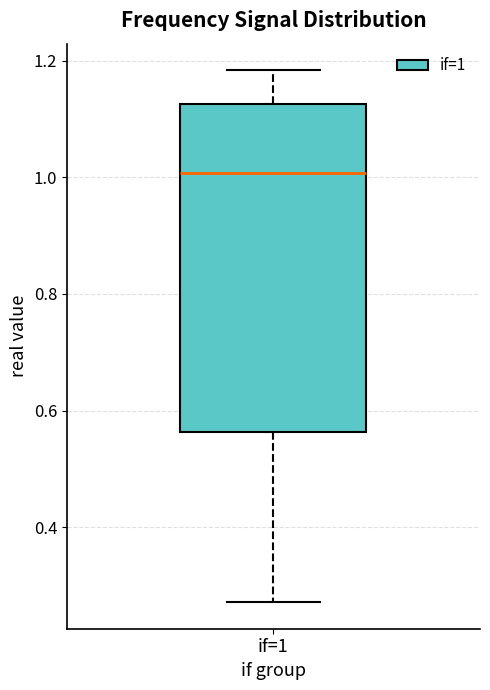

Read this box plot against the y-axis: the position of the median line, the range covered by the box, and the ends of both whiskers. The values are not printed on the chart, so give them approximately, as read against the axis.

median 1.00, box 0.56 to 1.12, whiskers 0.28 to 1.18